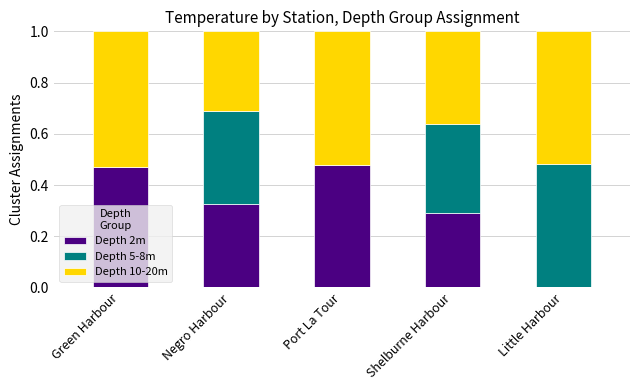

What is the sum of all Depth 2m values?

1.6